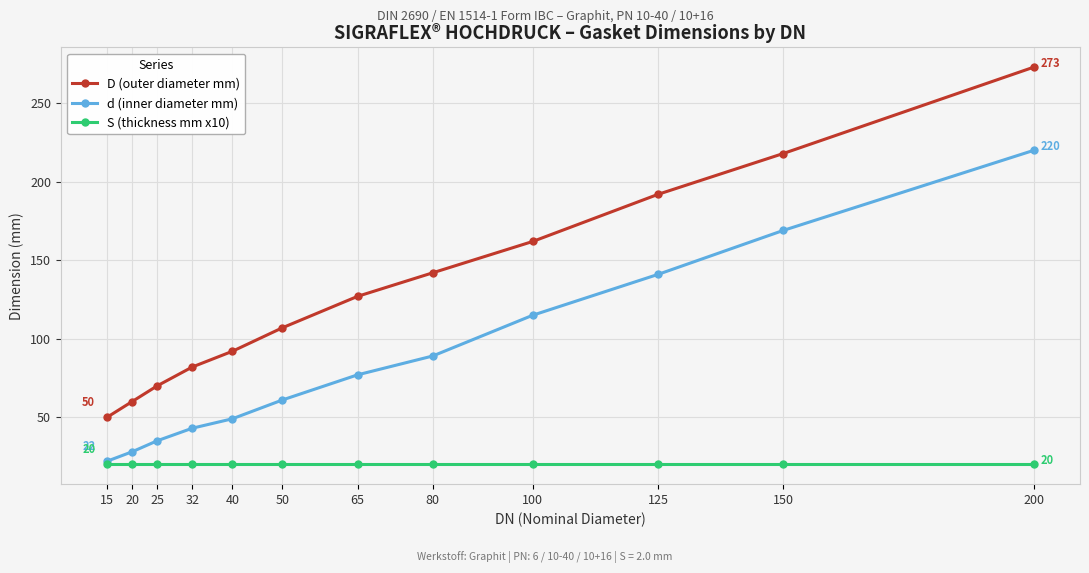

The value of D (outer diameter mm) at 65 is 127. True or false?

True